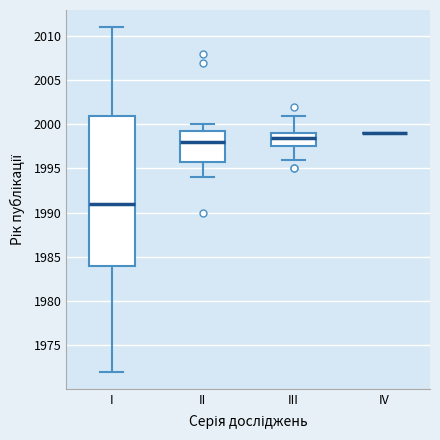

Where is the lower edge of the box for II on the y-axis? The values are not printed on the chart, so give them approximately, as read against the axis.

1996.0